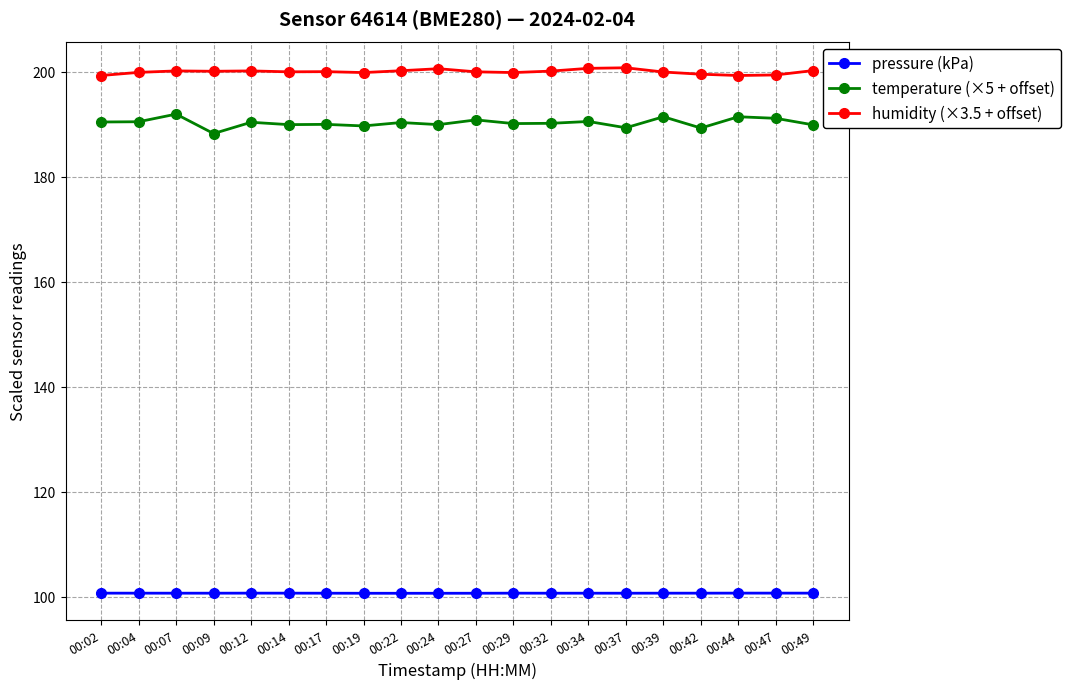

What is the sum of the temperature (×5 + offset) values at 00:22 and 00:07?

382.3